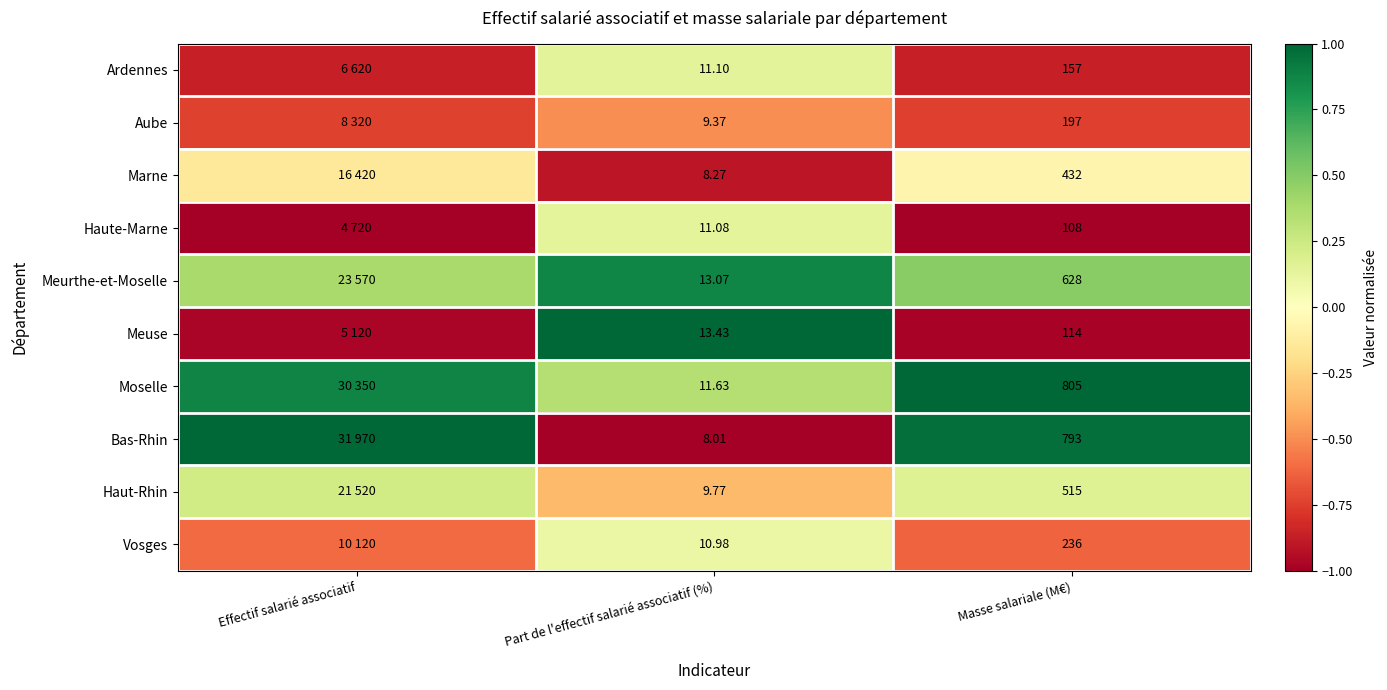

Which series changed the most between Part de l'effectif salarié associatif (%) and Masse salariale (M€)?

Moselle